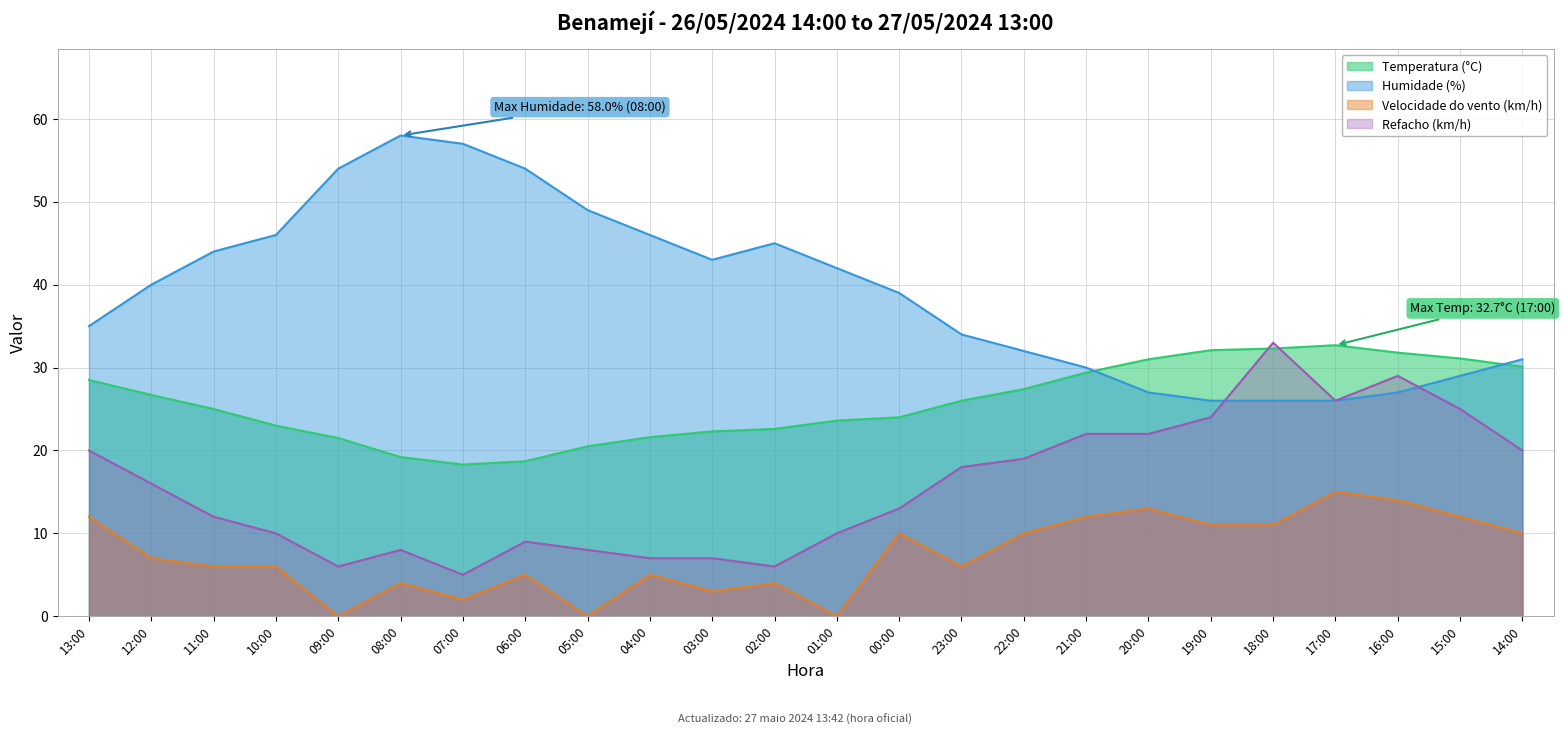

List the series in order of their overall mean, highest first.

Humidade (%), Temperatura (°C), Refacho (km/h), Velocidade do vento (km/h)